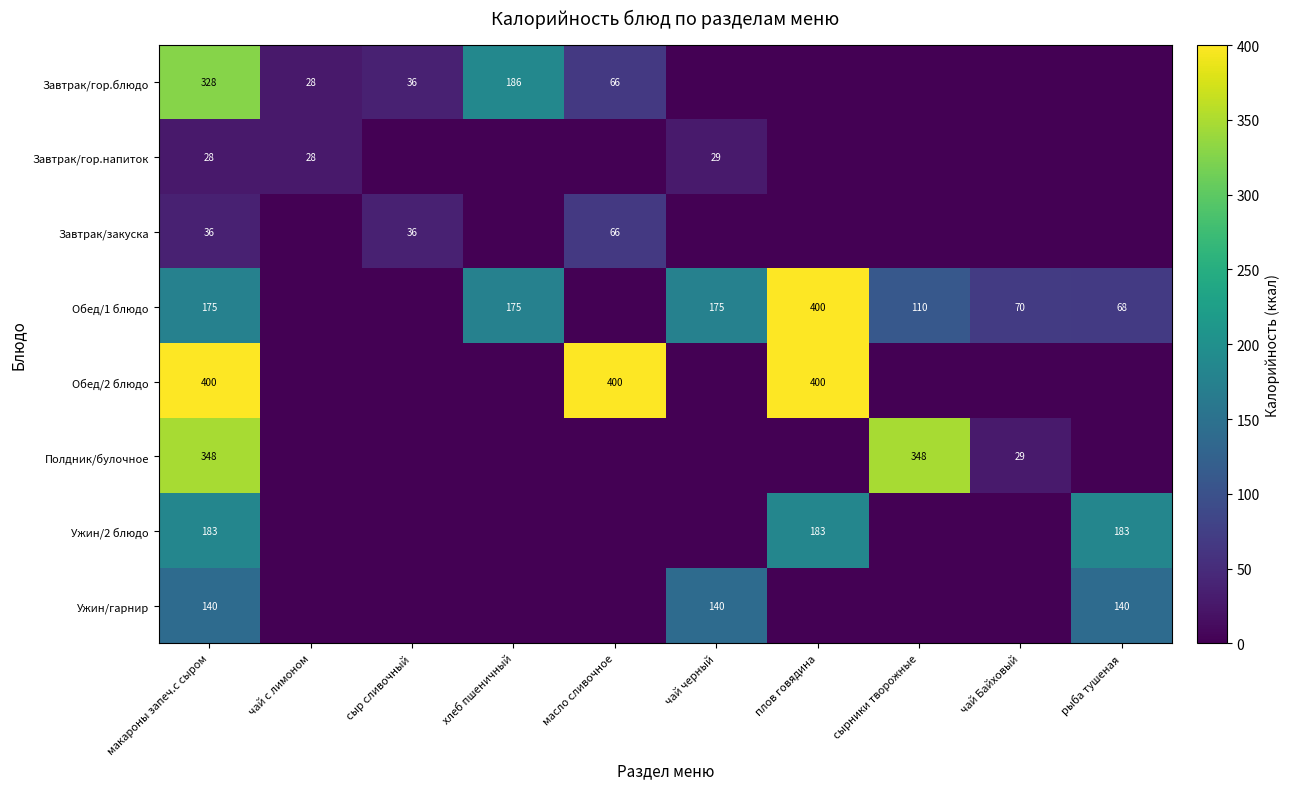

What is the spread (max minus min) of values at рыба тушеная?

183